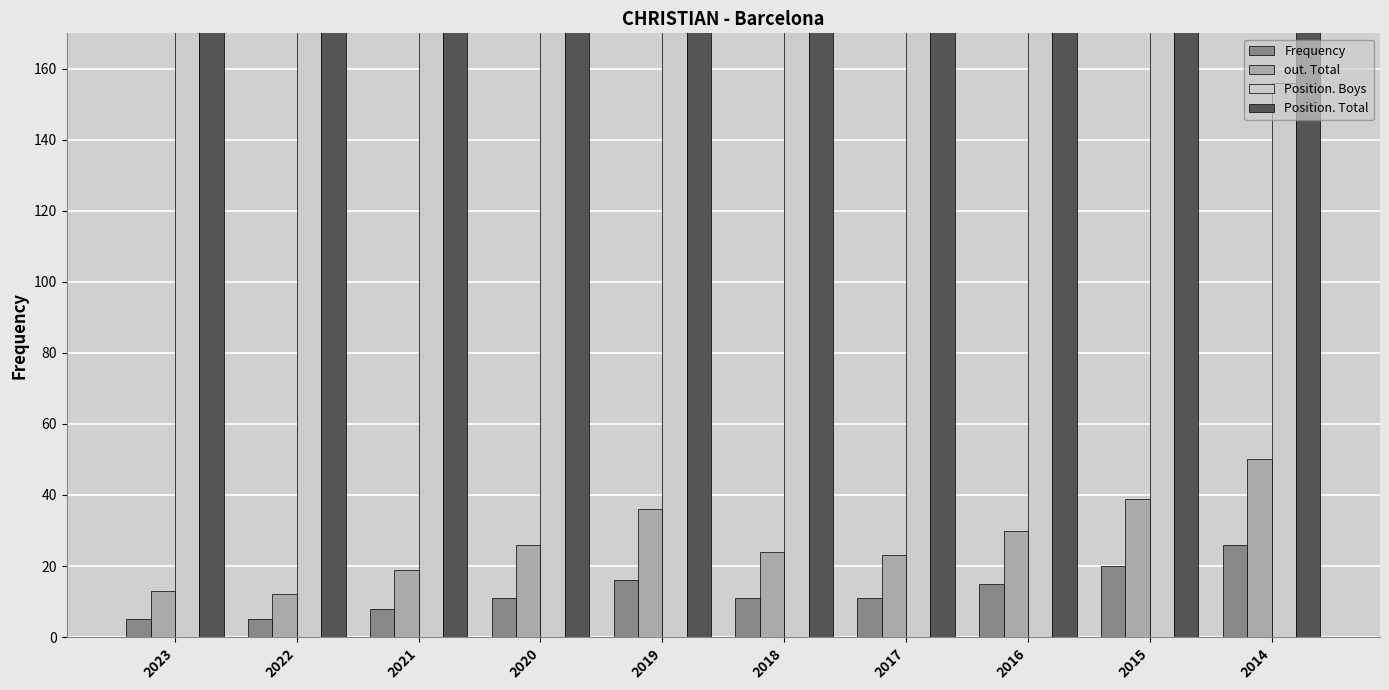

What is the difference between the highest and lowest values at 2019?

380